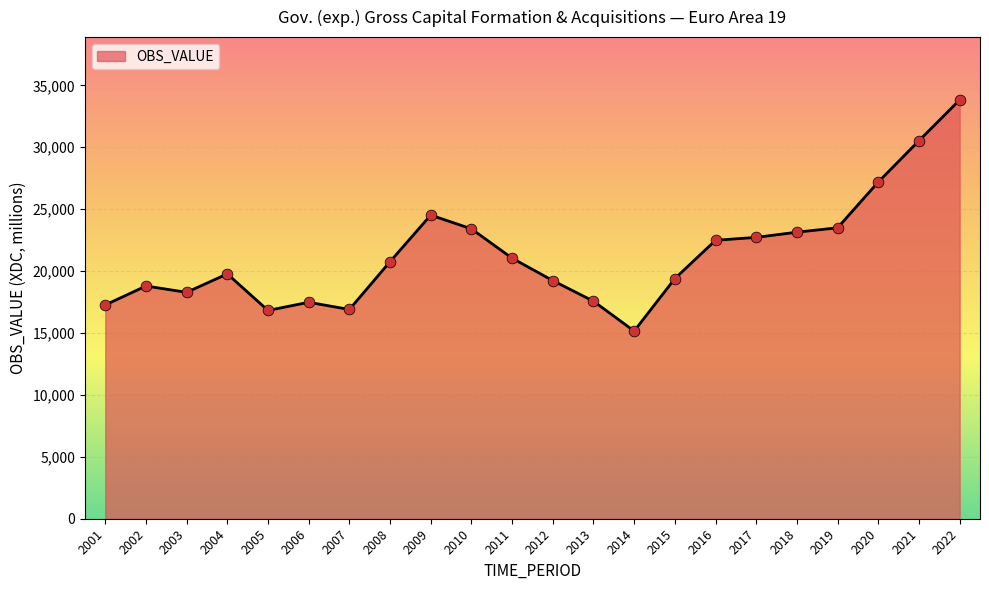

What is the ratio of the value at 2005 to the value at 2022?

0.5